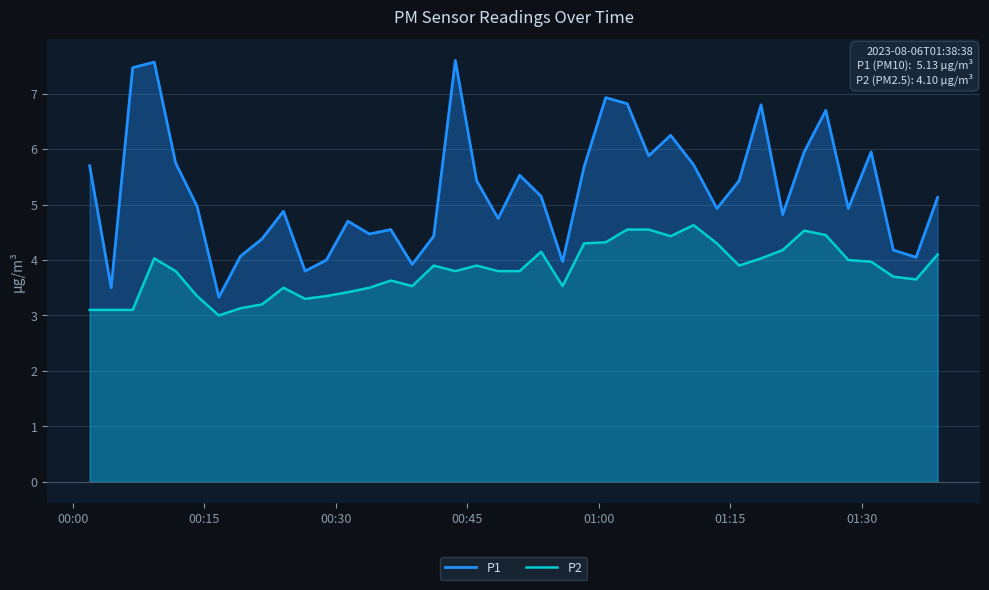

Does the chart display data point markers on the line(s)?

No